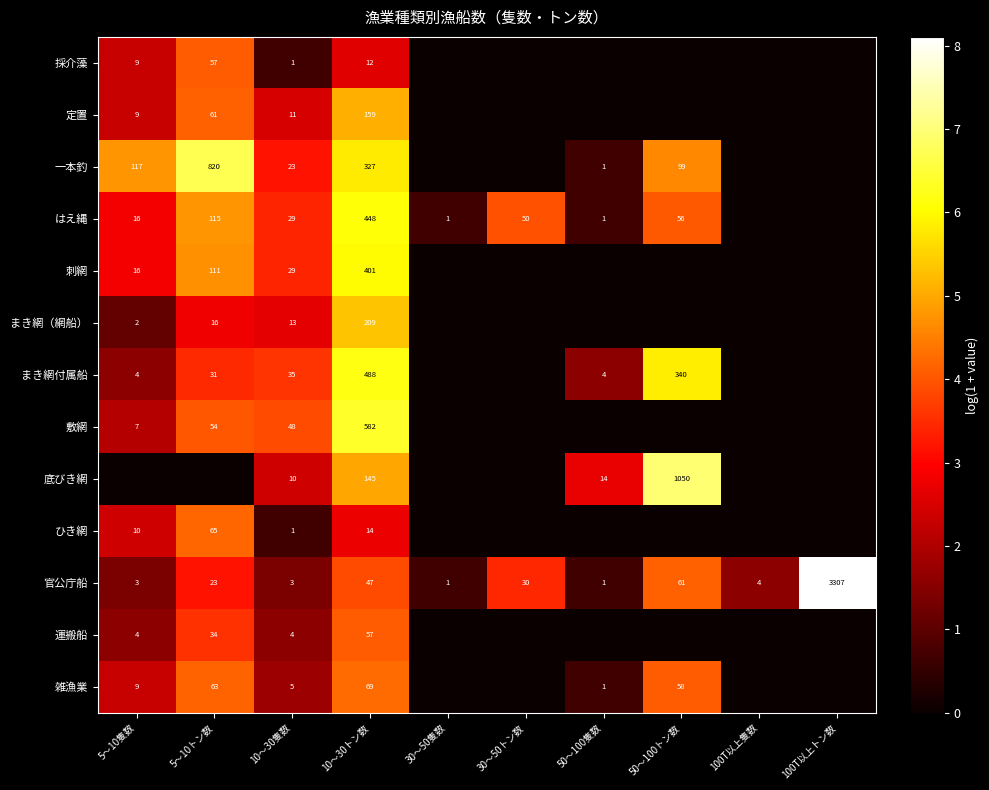

How many data points does each series have?

10